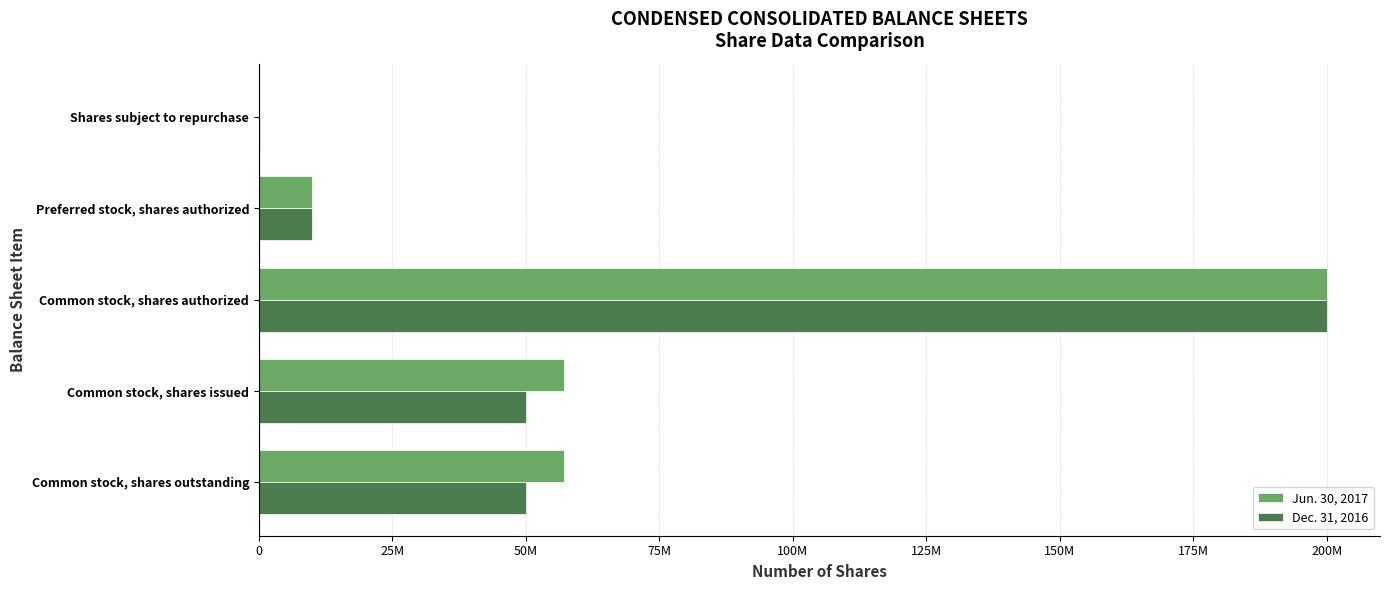

What are all the series names shown in the legend?

Jun. 30, 2017, Dec. 31, 2016